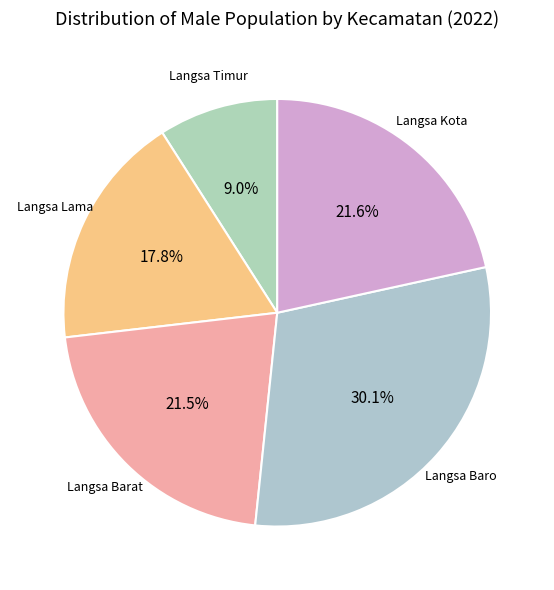

How many segments does this pie chart have?

5